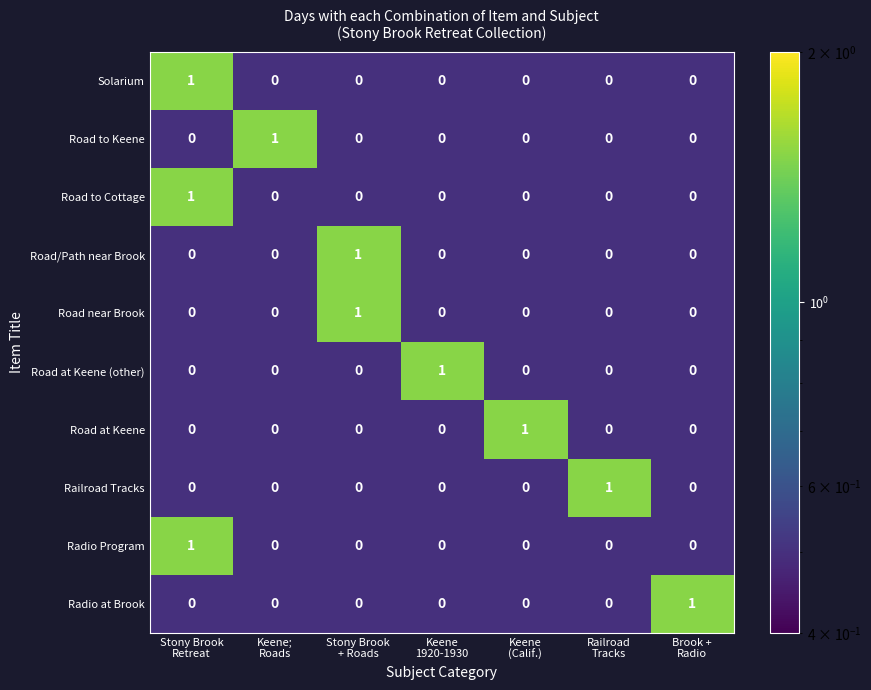

How many Road at Keene values are between 0 and 1?

7